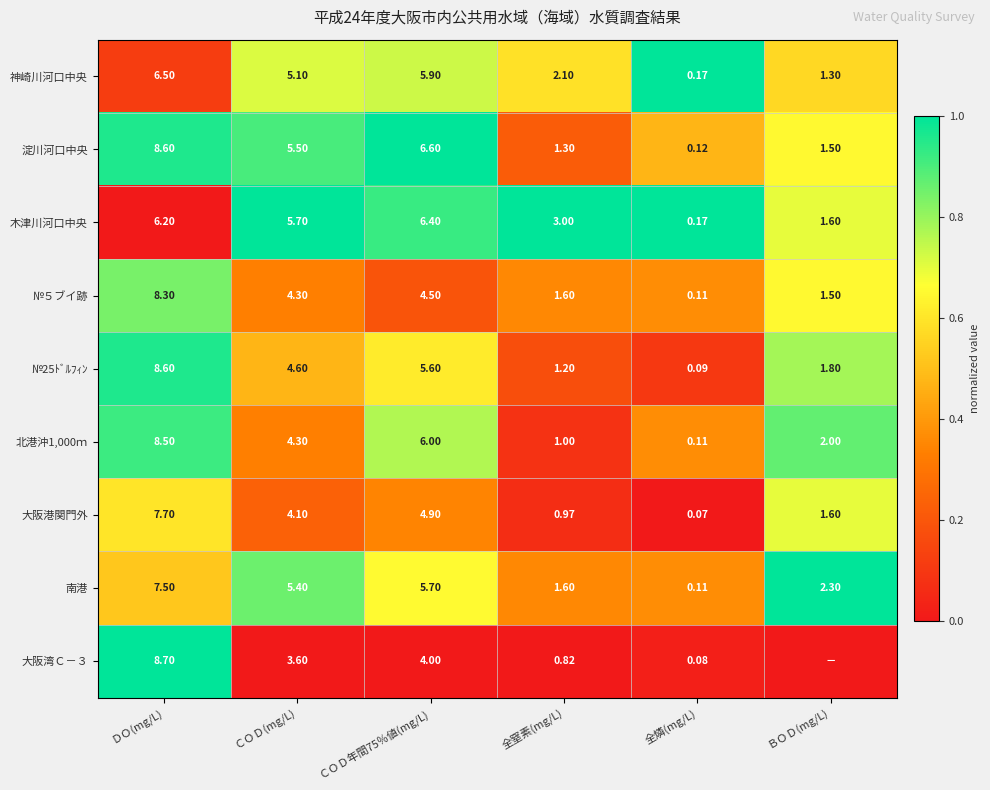

Is the value of 大阪湾Ｃ－３ at 全燐(mg/L) greater than the value of 北港沖1,000ｍ at 全窒素(mg/L)?

No